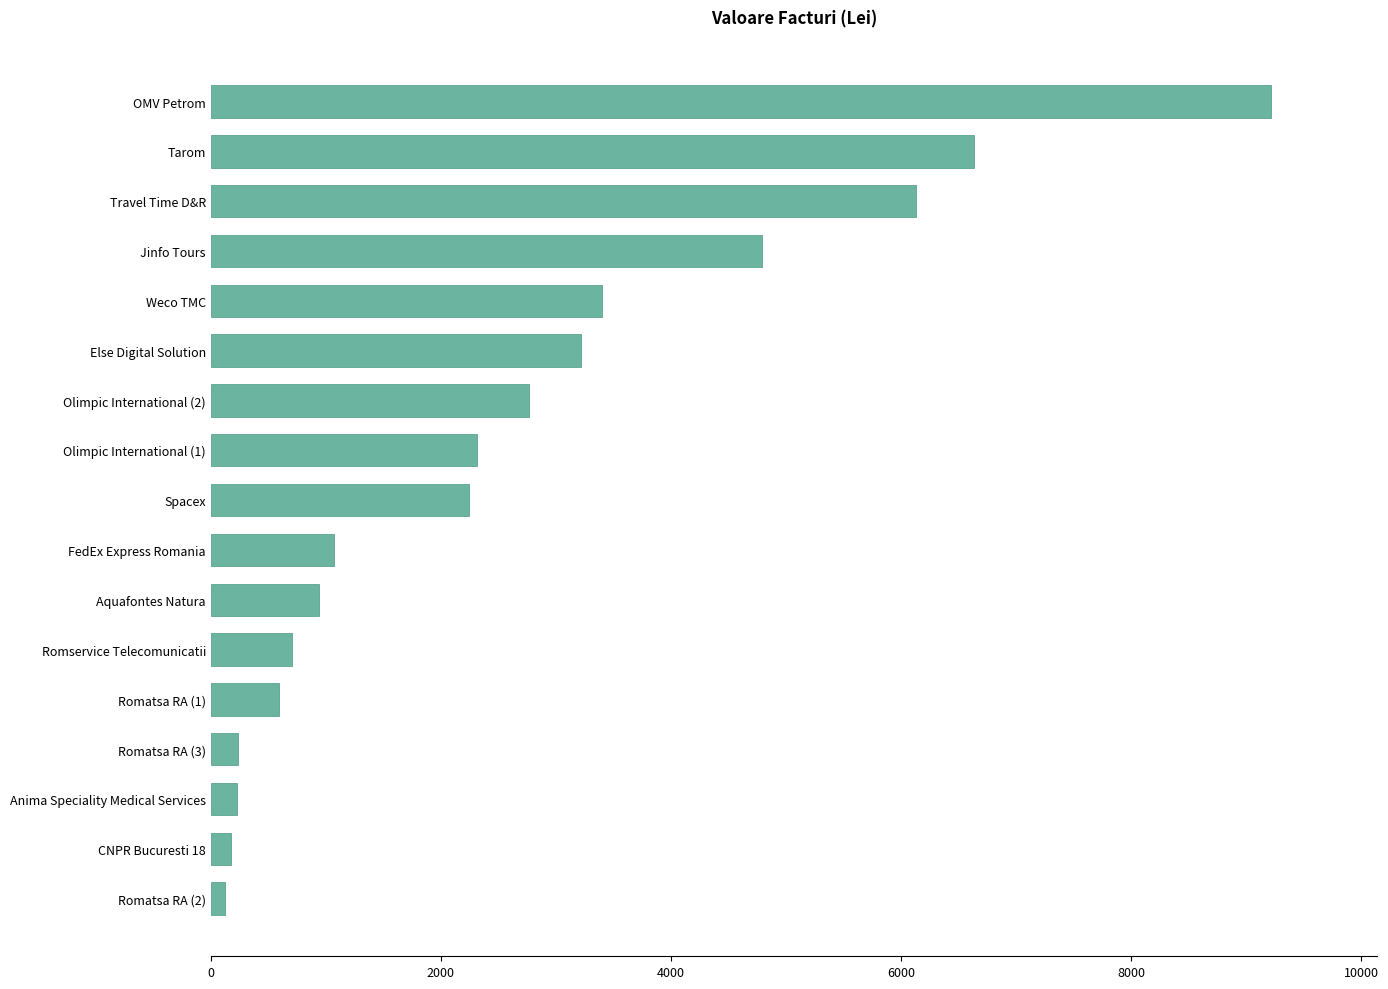

What is the change in value from Anima Speciality Medical Services to Olimpic International (2)?

+2540.2